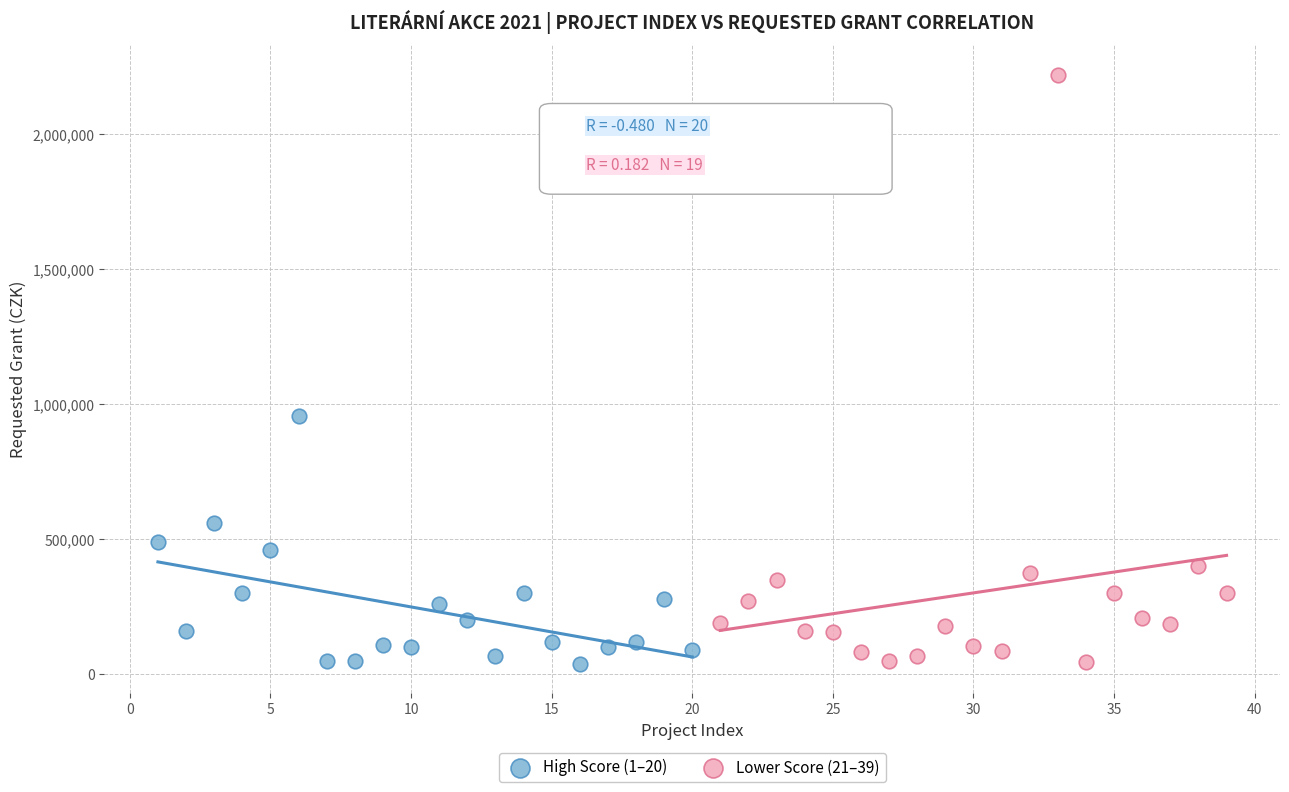

Which series reaches the maximum Y coordinate?

Lower Score (21–39)